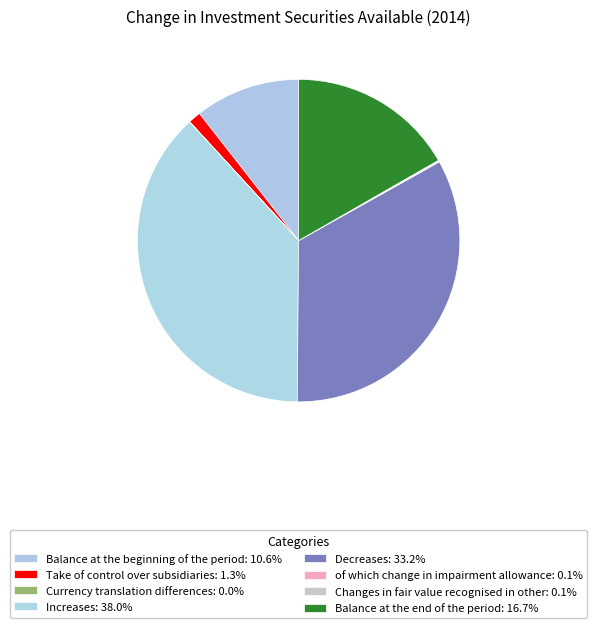

Is there a majority slice in this chart?

No